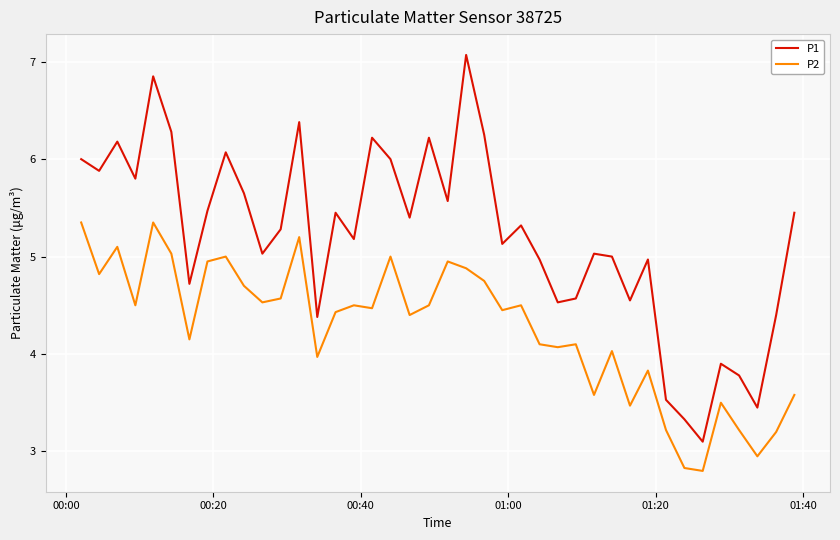

True or false: P1 and P2 intersect in this chart.

False